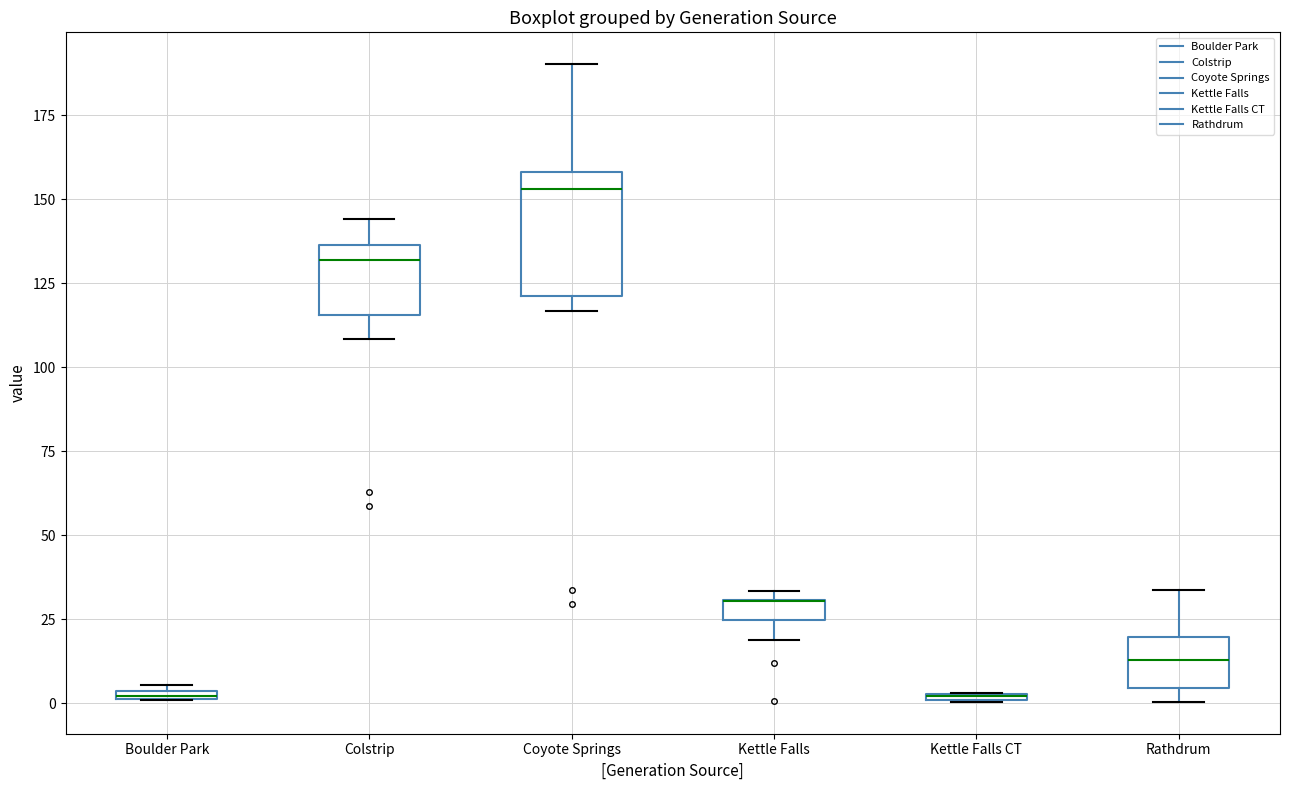

Which box is the tallest, from its lower edge to its upper edge?

Coyote Springs